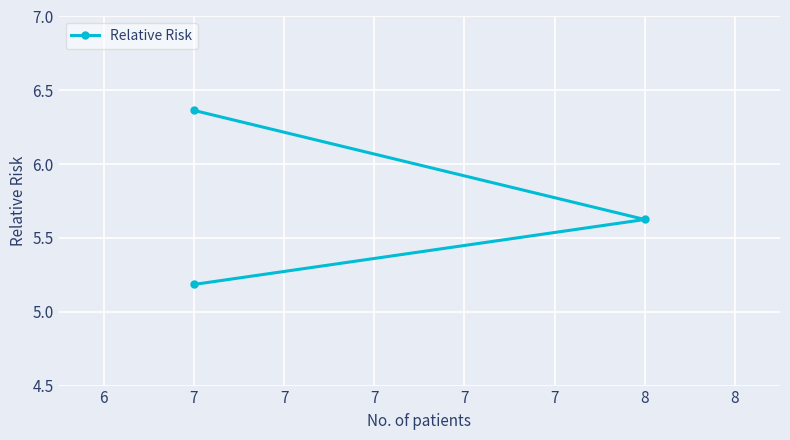

What is the greatest value displayed?

6.4